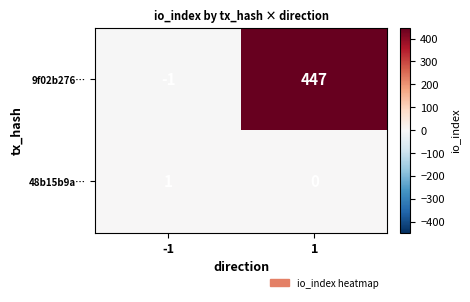

Which series has the widest spread of values?

9f02b276…